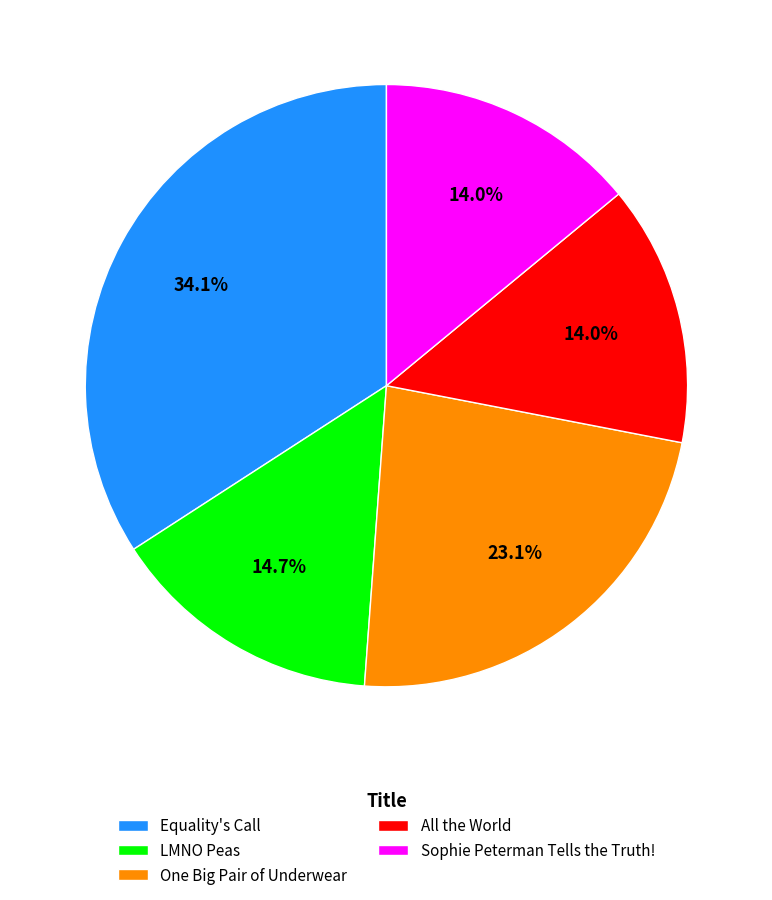

To the nearest percent, what percentage of the pie is All the World?

14%